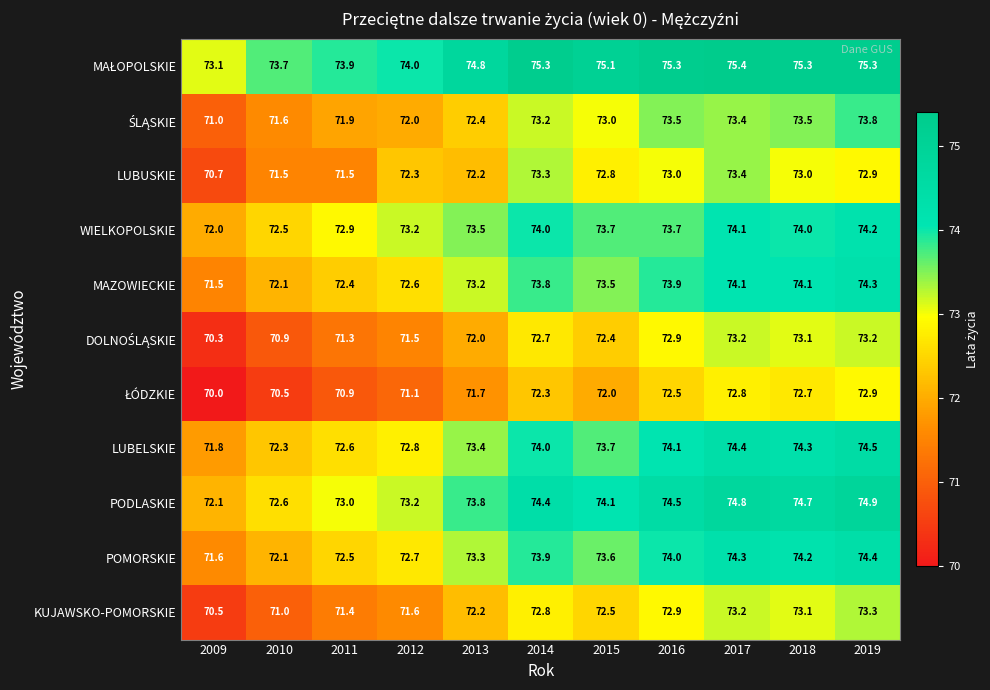

At how many categories does at least one series exceed 72?

11